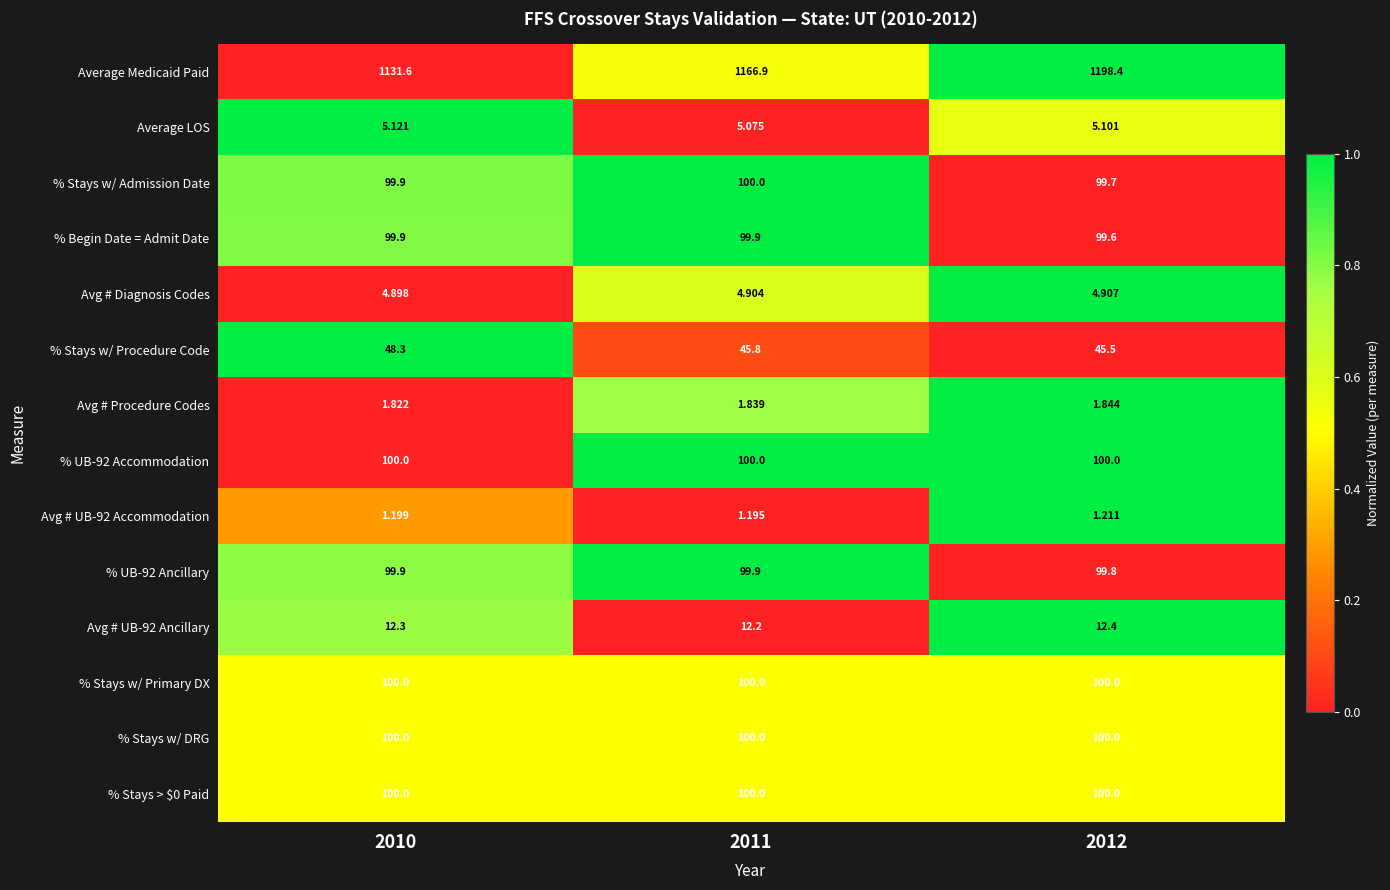

Which series has the widest spread of values?

Average Medicaid Paid